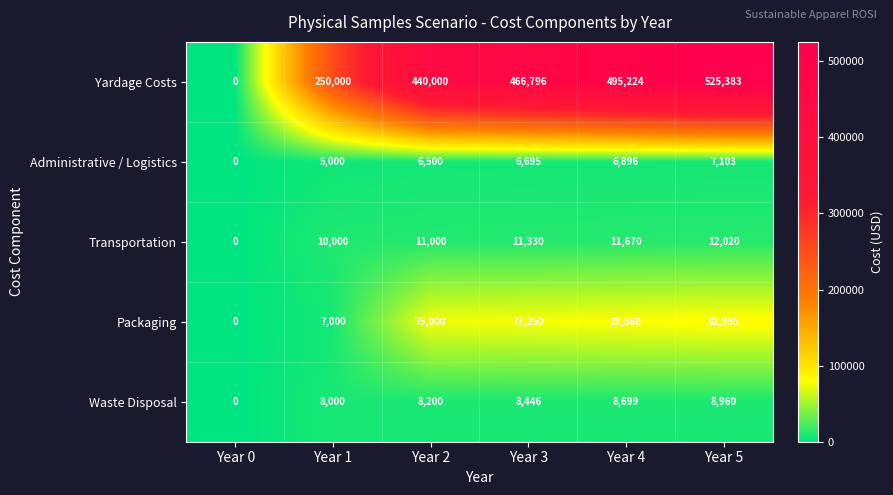

Reading left to right, transcribe all the data shown in this chart.

Yardage Costs: 0	250000	440000	466796	495224	525383
Administrative / Logistics: 0	5000	6500	6695	6896	7103
Transportation: 0	10000	11000	11330	11670	12020
Packaging: 0	7000	75000	77250	79568	81955
Waste Disposal: 0	8000	8200	8446	8699	8960